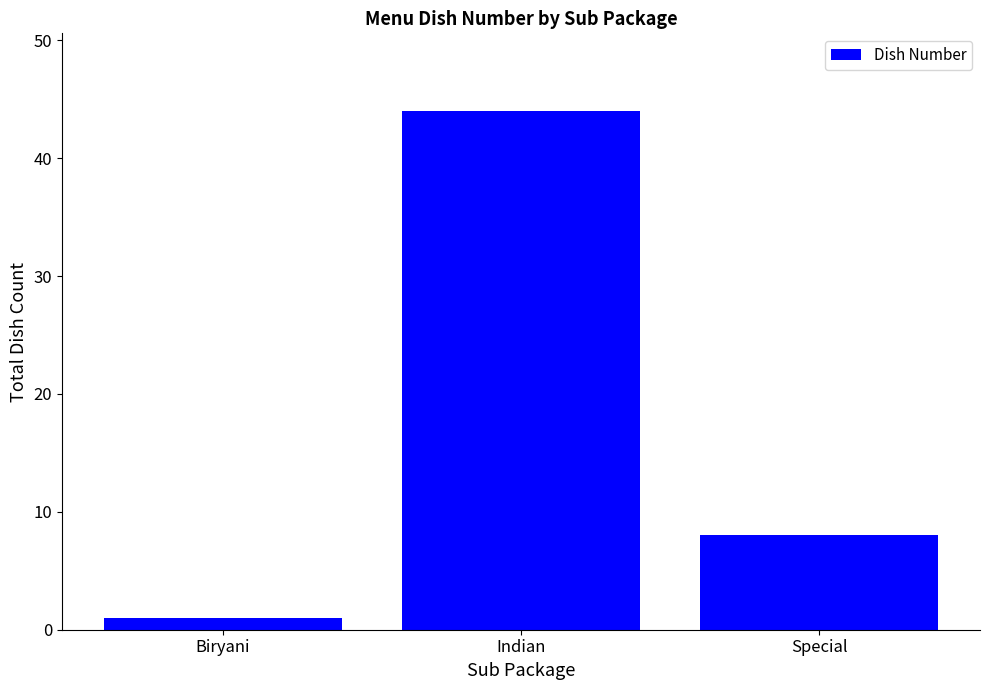

What is the maximum value shown in the chart?

44